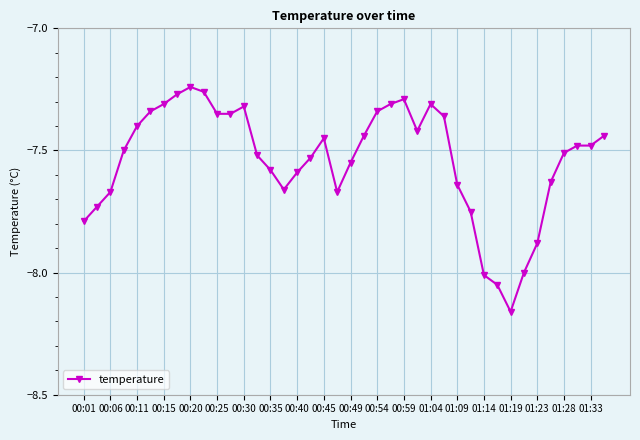

True or false: the data has more than 1 interior local peaks.

True